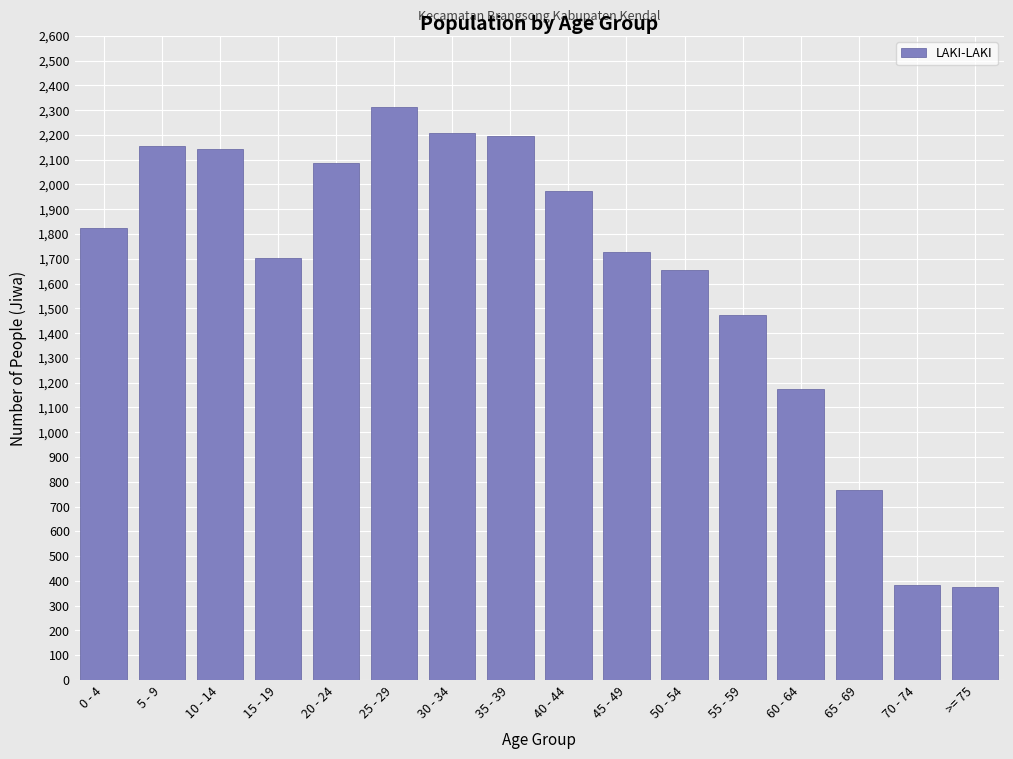

What is the label of the 10th bar from the left?

45 - 49